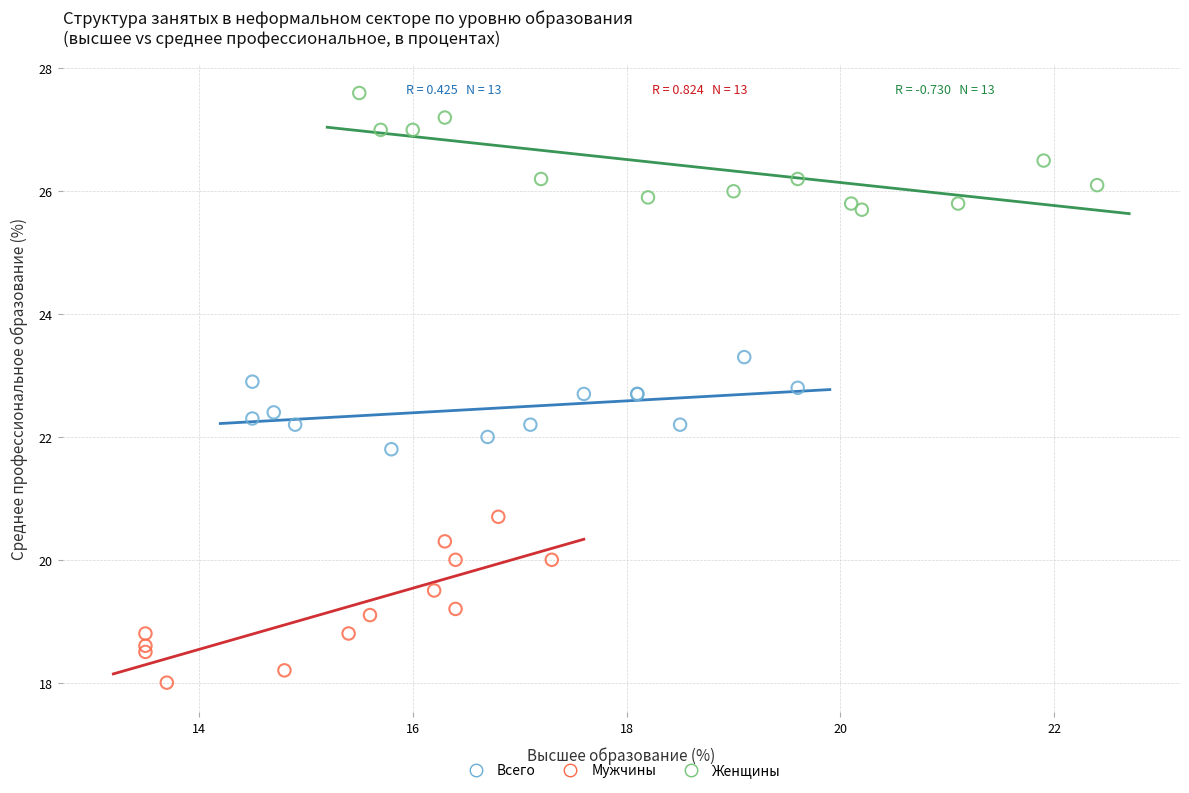

Which series contains the highest Y value?

Женщины